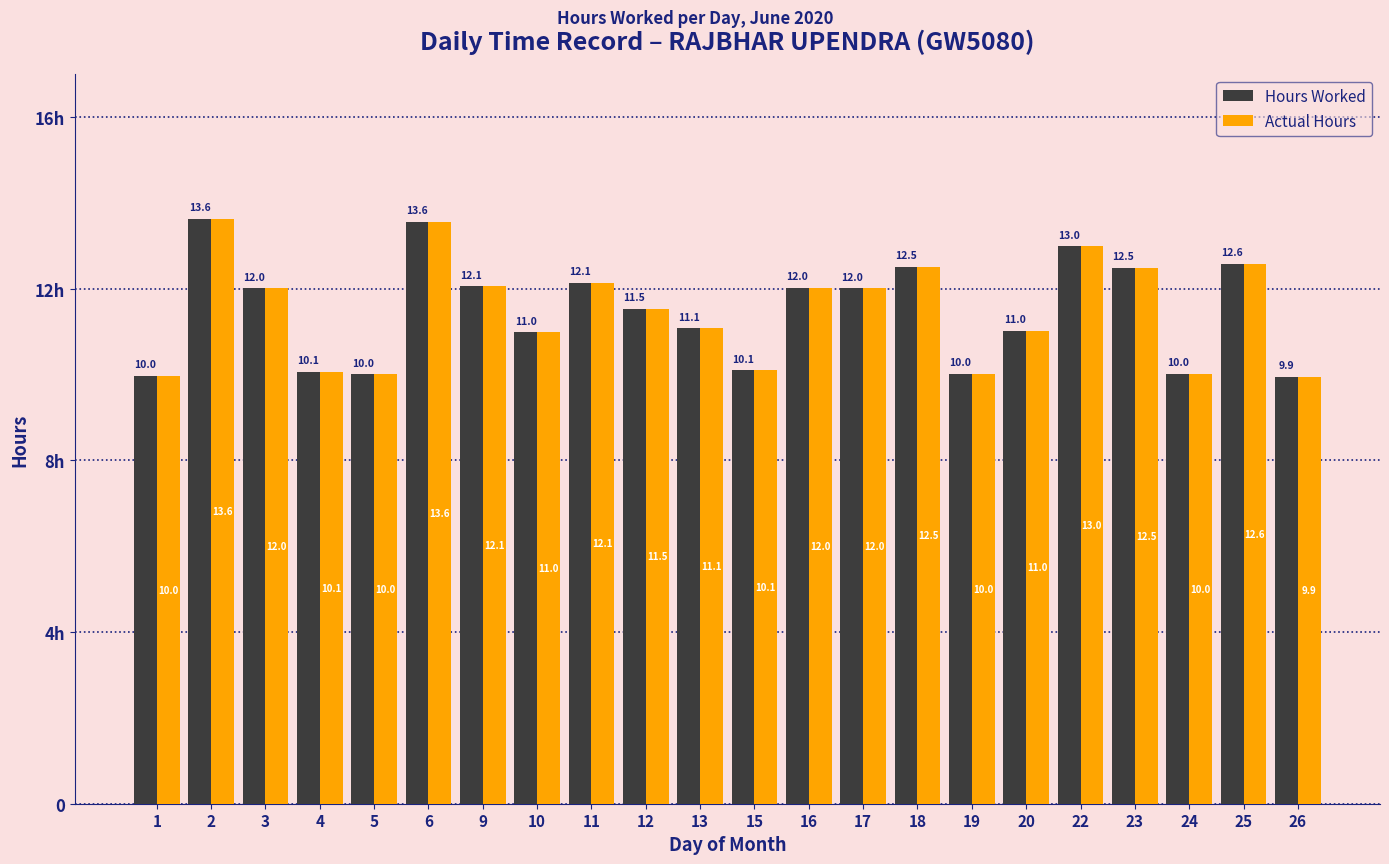

Which category has the highest value across all series?

2